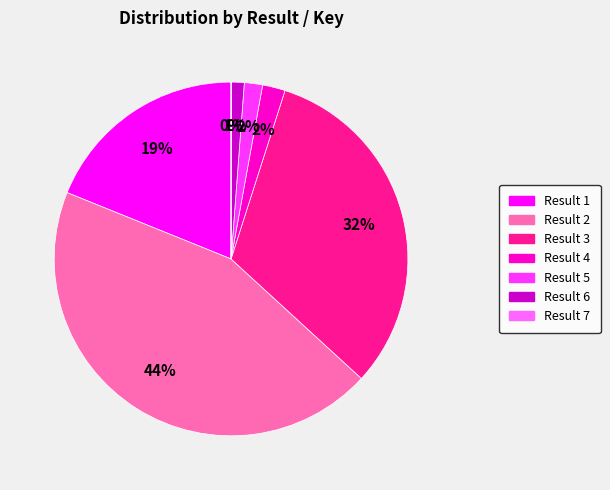

To the nearest percent, what is the average slice percentage?

14%